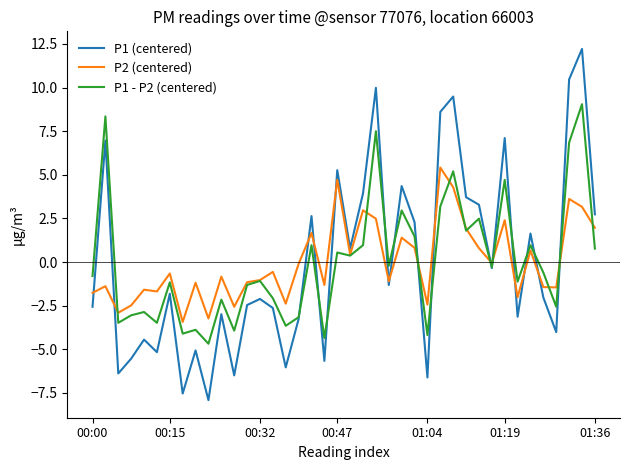

What is the maximum value for P2 (centered)?

5.4